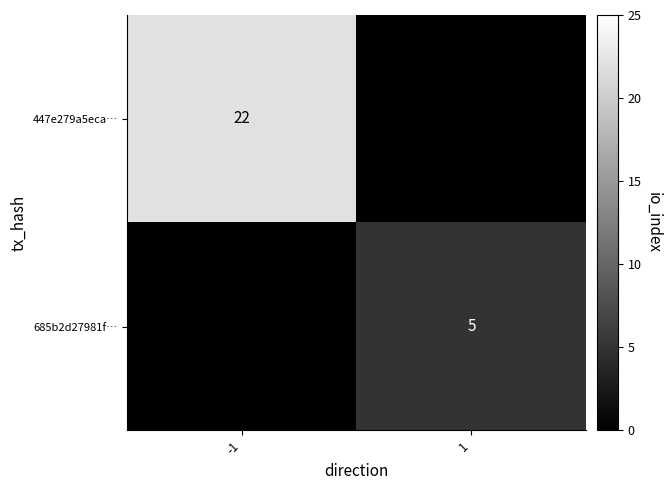

Is the value of 447e279a5eca… at -1 greater than the value of 685b2d27981f… at 1?

Yes